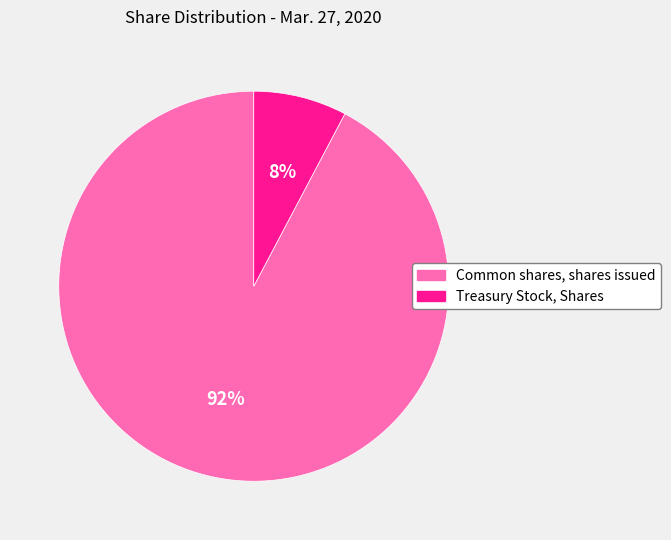

Which slice is the smallest?

Treasury Stock, Shares